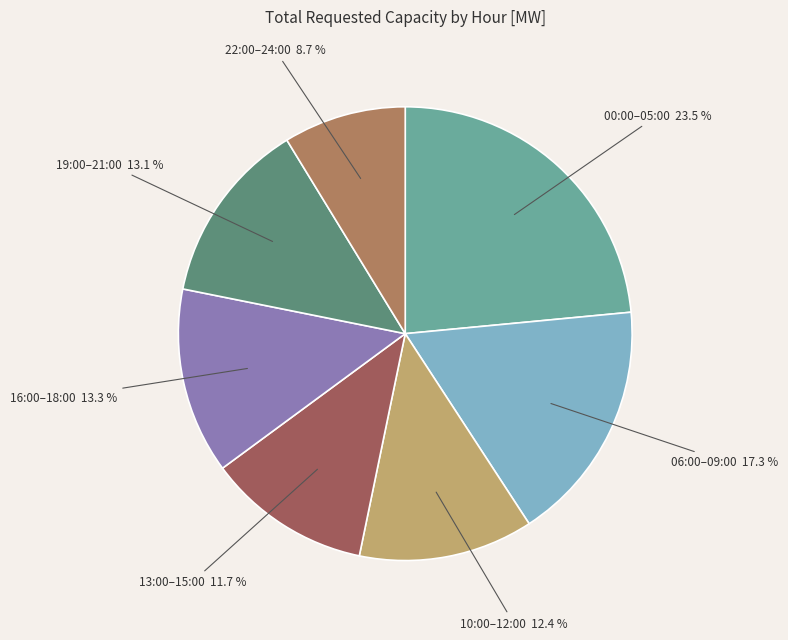

Is the sum of 13:00–15:00 and 19:00–21:00 greater than half?

No